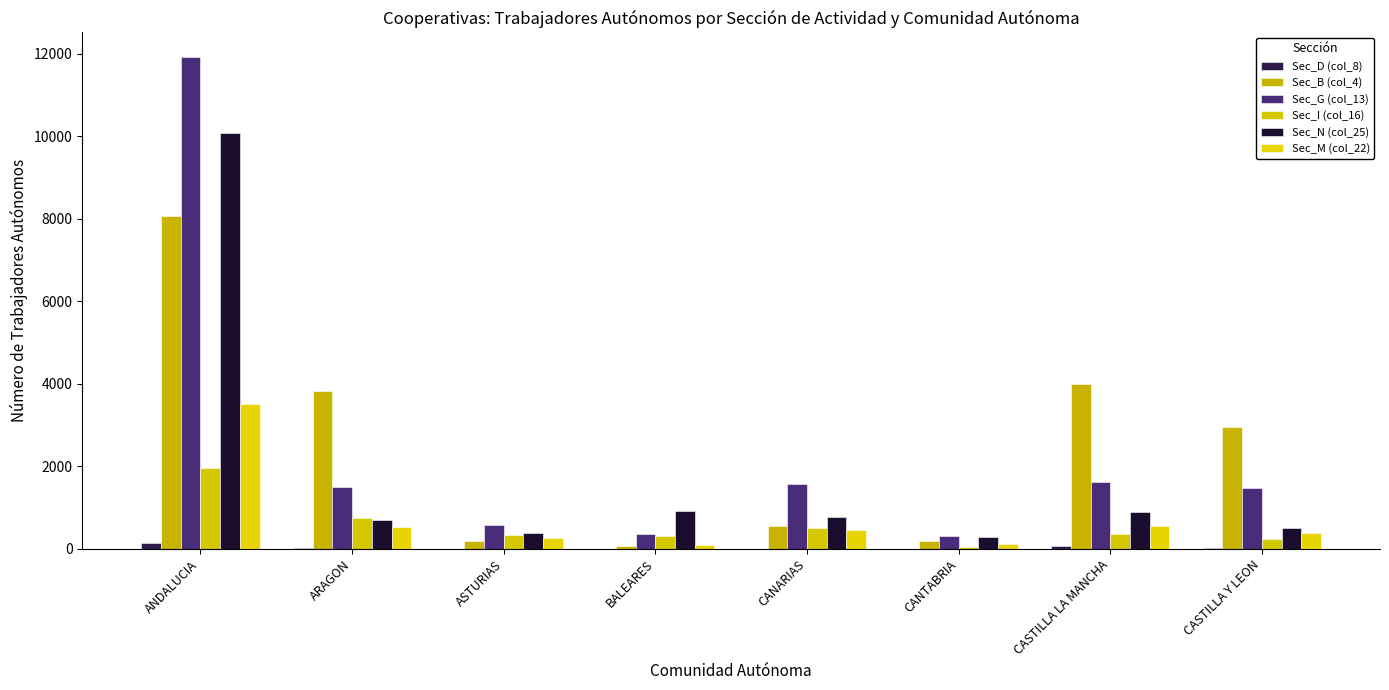

Count the number of categories in the chart.

8